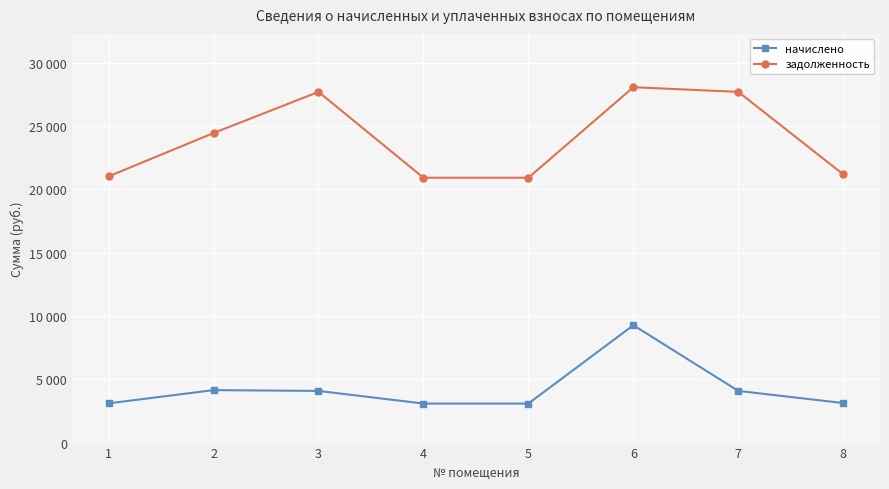

At how many categories does at least one series exceed 18503?

8